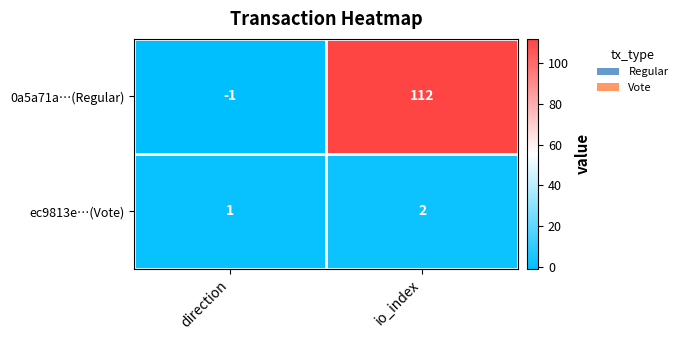

Where is 0a5a71a…(Regular) nearest to the value 55?

direction